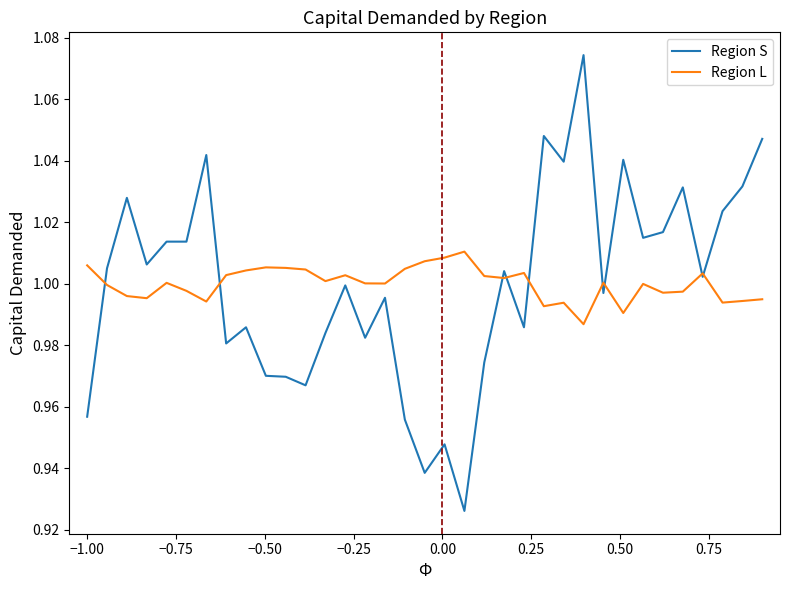

Rank the series by their maximum value, from lowest to highest.

Region L, Region S